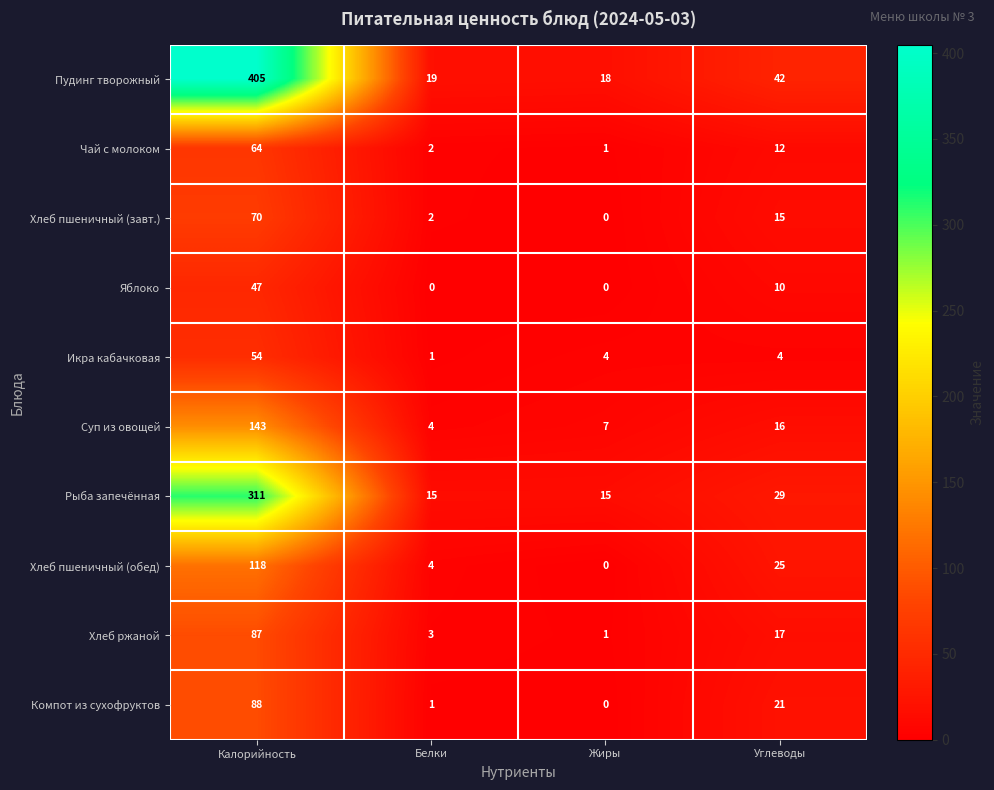

Is it true that Хлеб пшеничный (обед) equals -81 at Жиры?

False